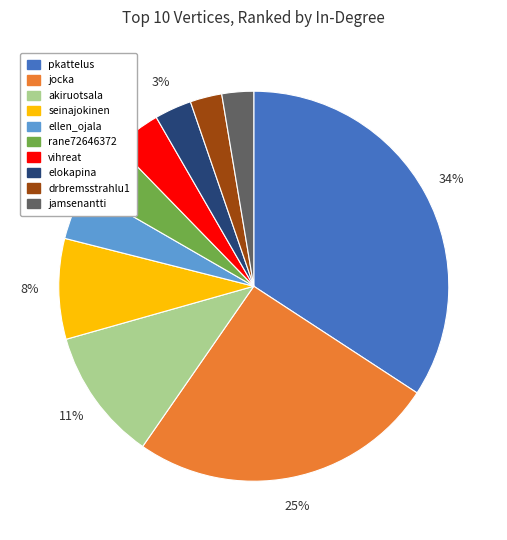

To the nearest percent, what percentage of the pie is jocka?

25%